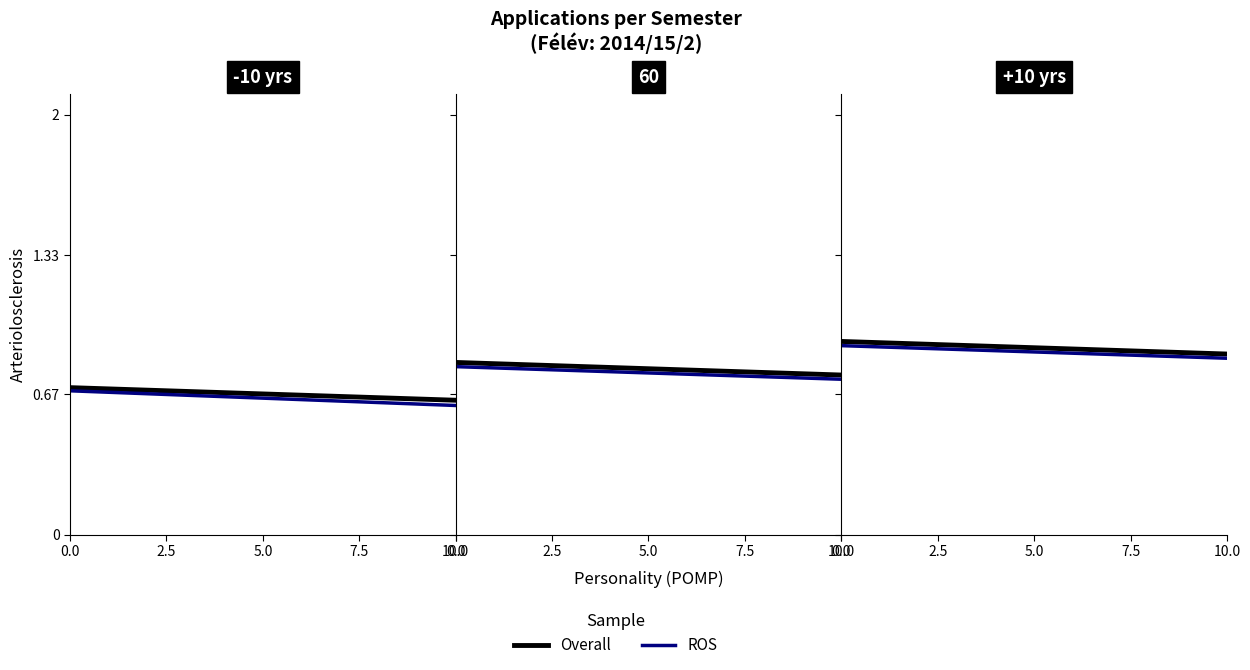

What is the total value across all series at 0.0?

1.8